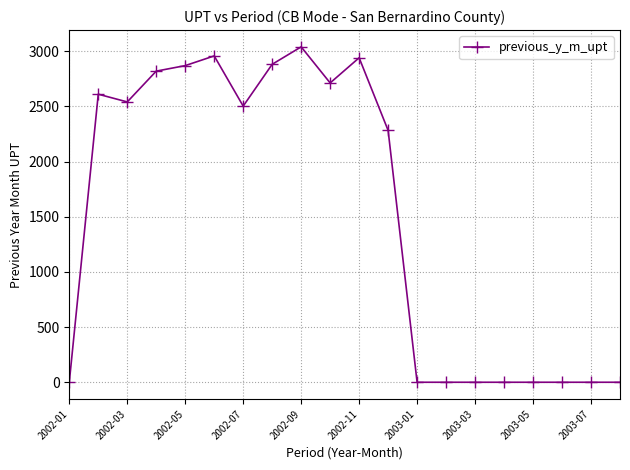

What is the difference between the maximum and minimum values?

3039